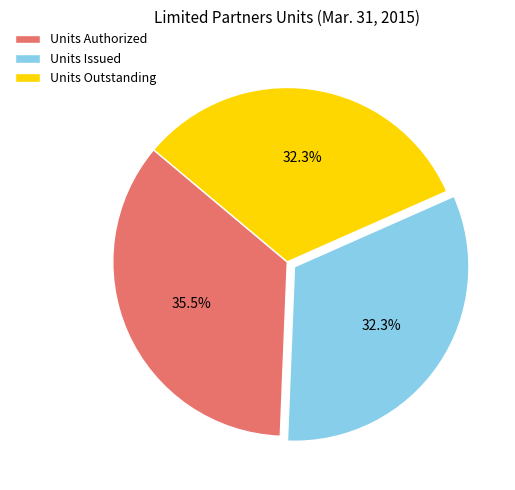

Which has a higher value, Units Authorized or Units Outstanding?

Units Authorized